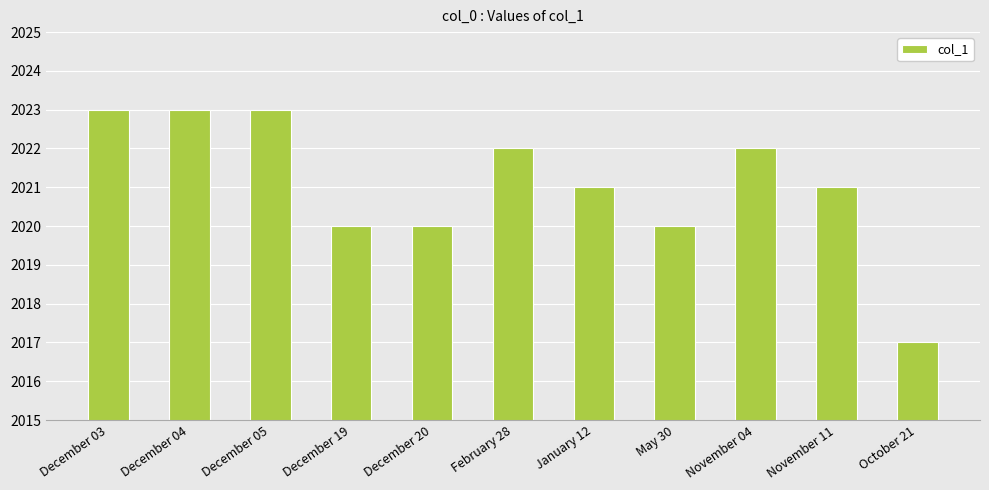

What is the average value?

2021